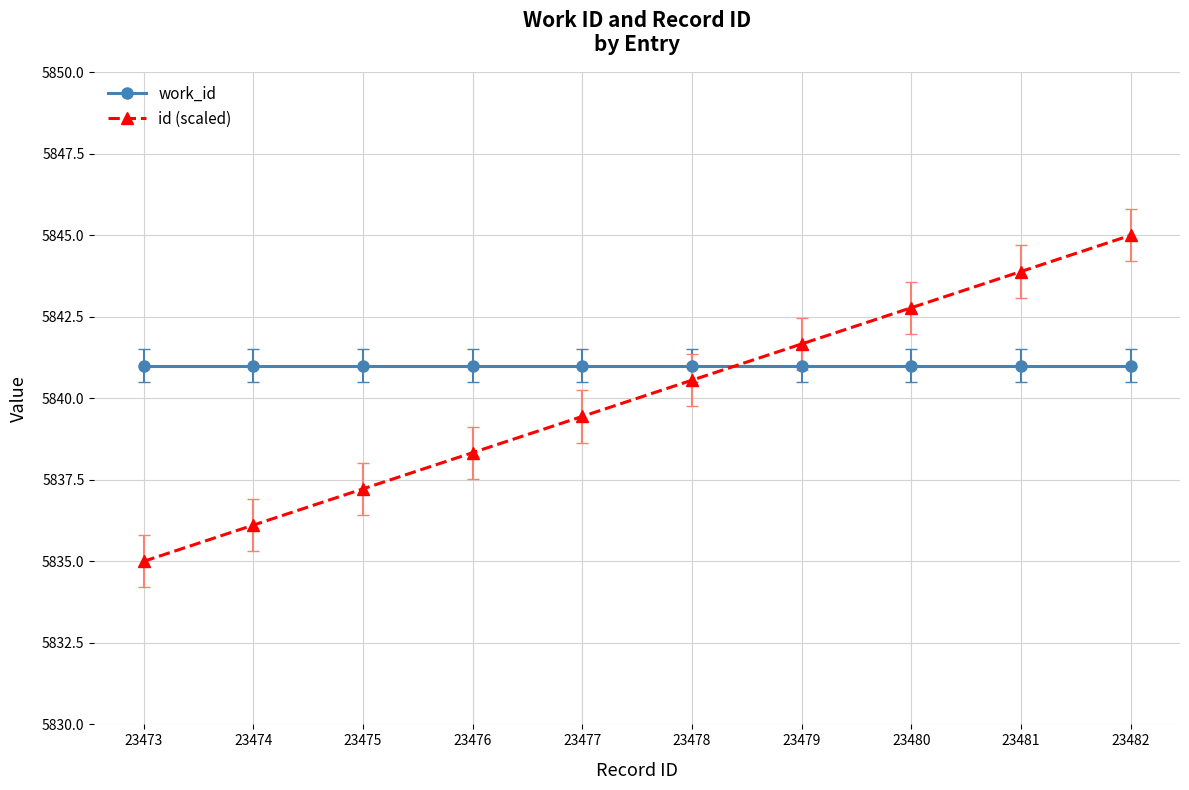

True or false: id (scaled) and work_id cross at least once.

True